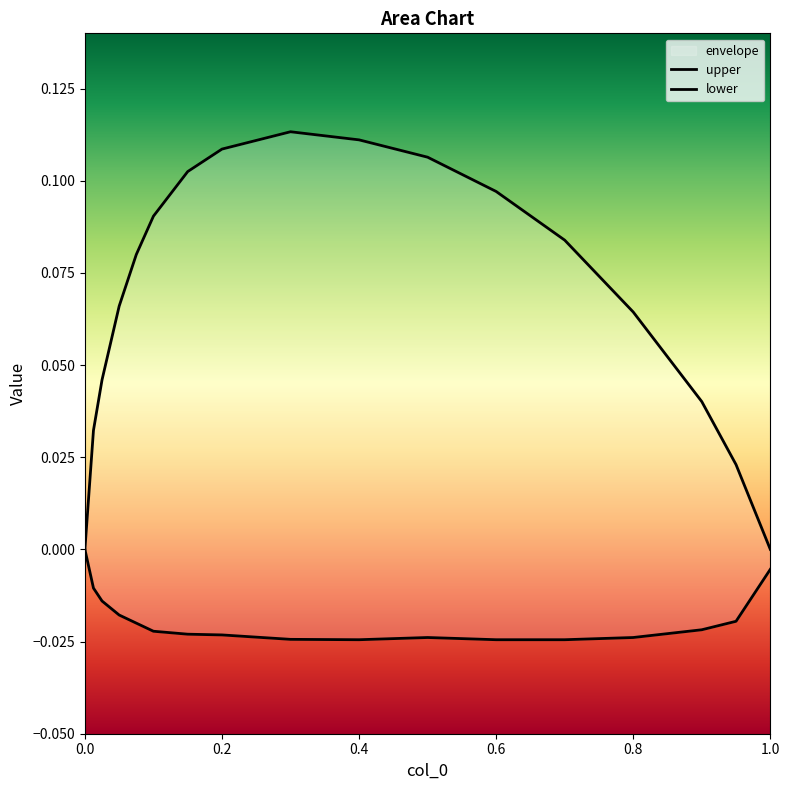

Rank the series at 0.6 from highest to lowest value.

upper, lower